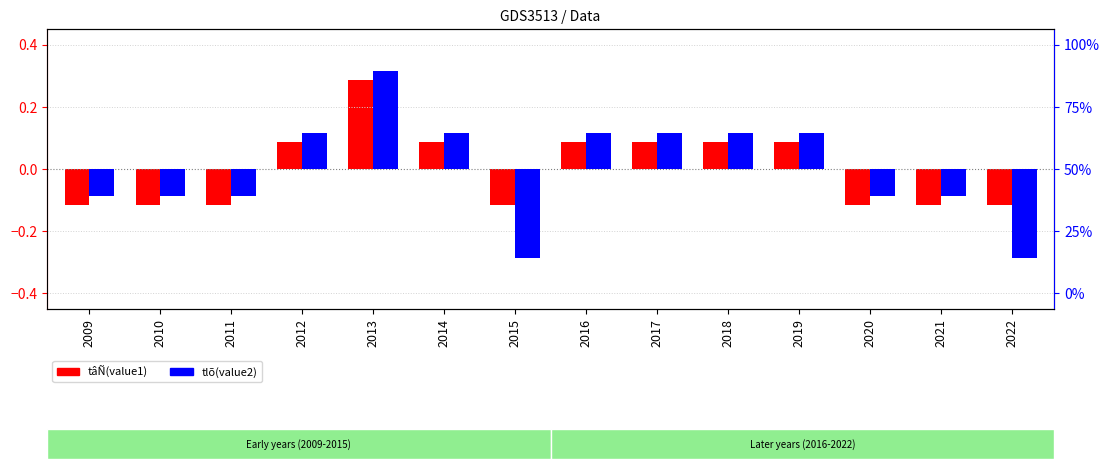

Reading left to right, transcribe all the data shown in this chart.

tâÑ(value1): -0.1	-0.1	-0.1	0.1	0.3	0.1	-0.1	0.1	0.1	0.1	0.1	-0.1	-0.1	-0.1
tlõ(value2): -0.1	-0.1	-0.1	0.1	0.3	0.1	-0.3	0.1	0.1	0.1	0.1	-0.1	-0.1	-0.3